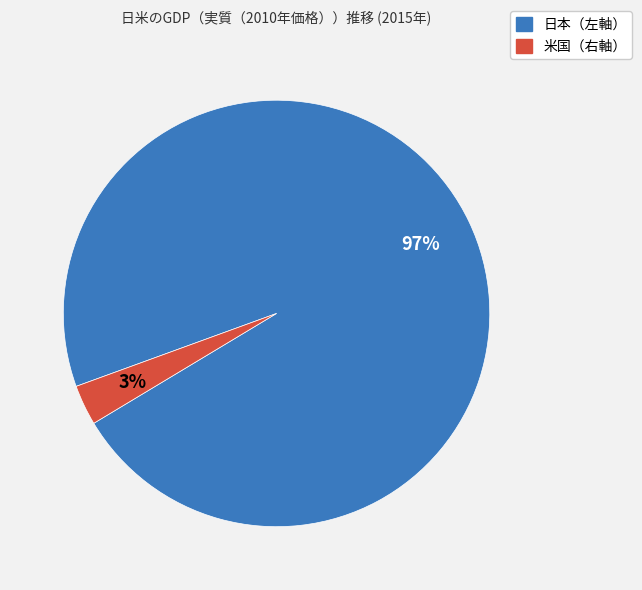

Do 米国（右軸） and 日本（左軸） together represent more than half of the pie?

Yes